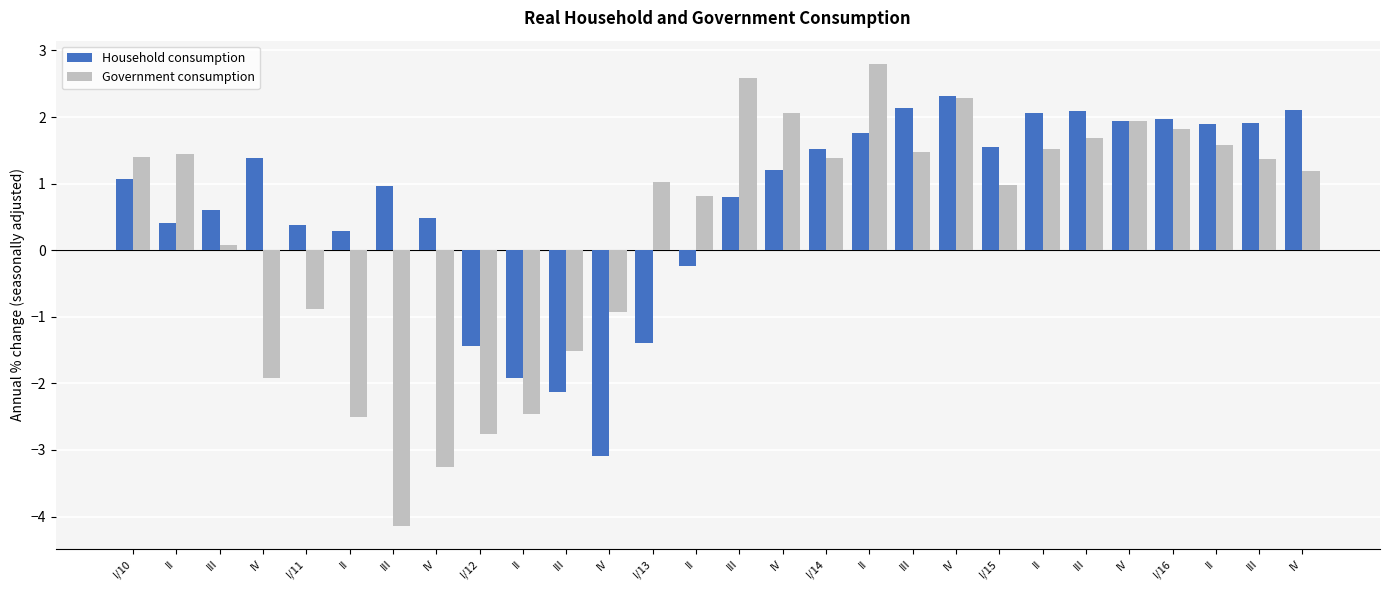

What is the highest value of the Household consumption series?

2.3